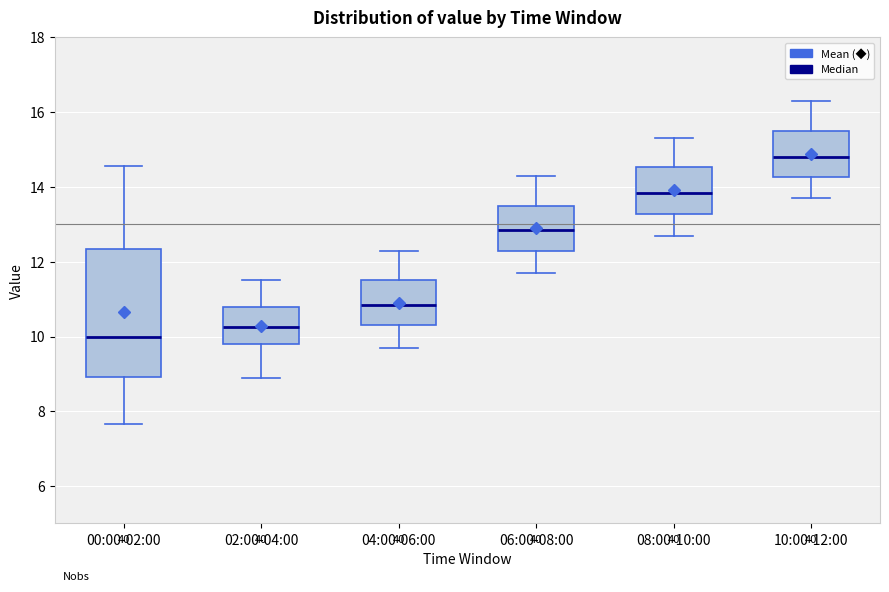

Where does the lower whisker of the box for 08:00-10:00 end on the y-axis? The values are not printed on the chart, so give them approximately, as read against the axis.

12.8